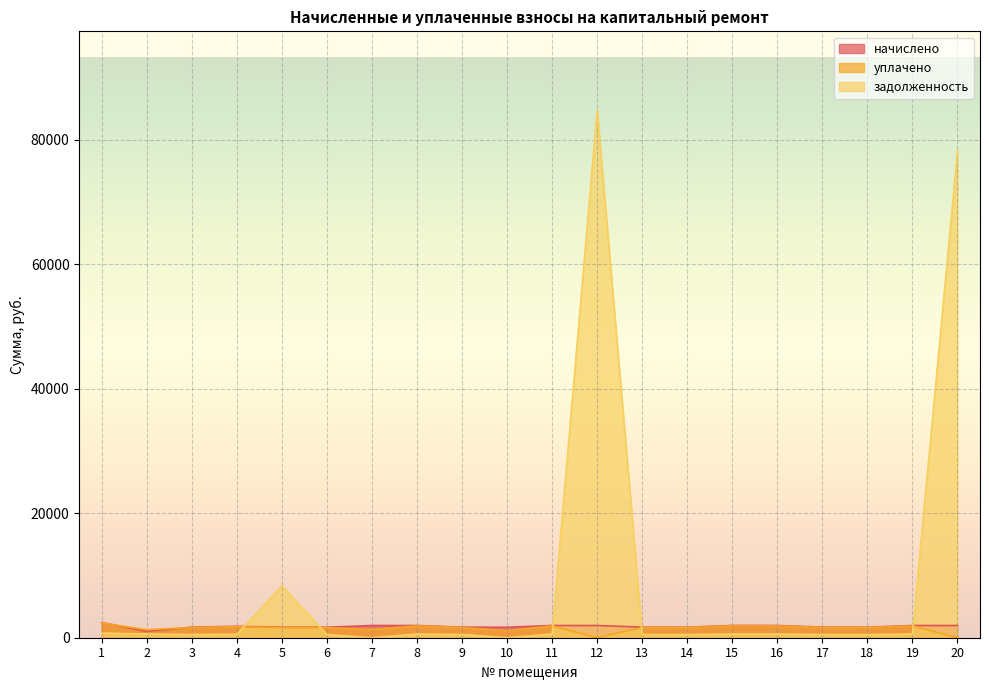

What is the spread (max minus min) of values at 18?

1178.3